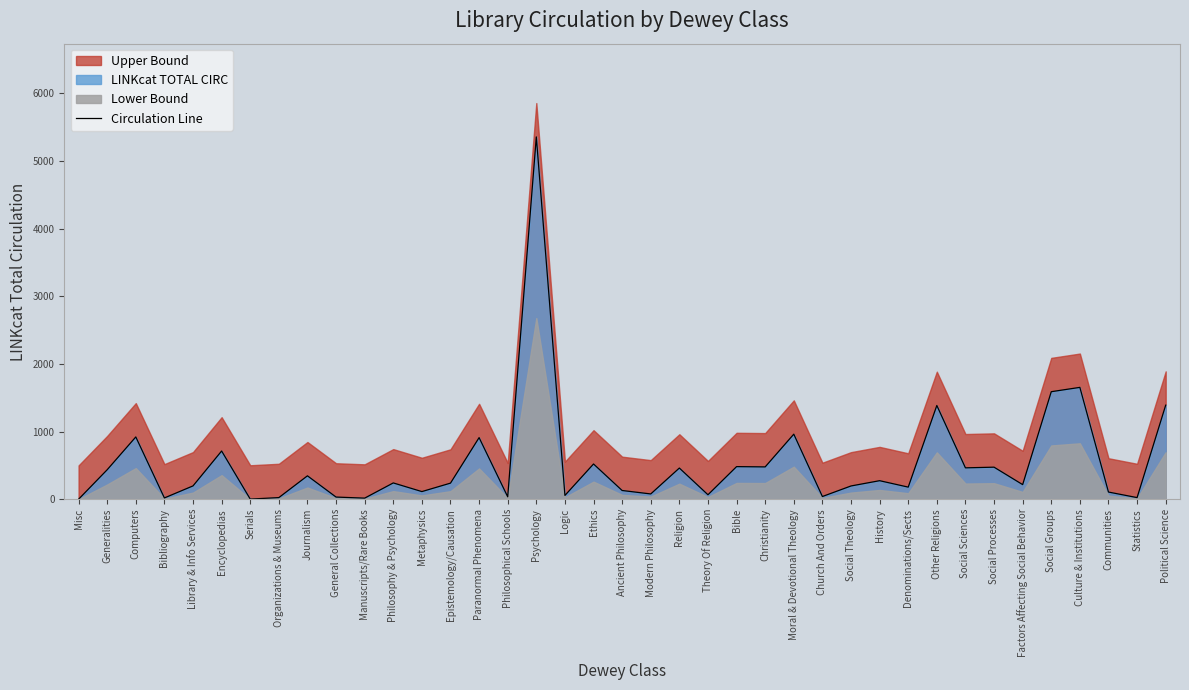

Does the chart have visible grid lines?

No